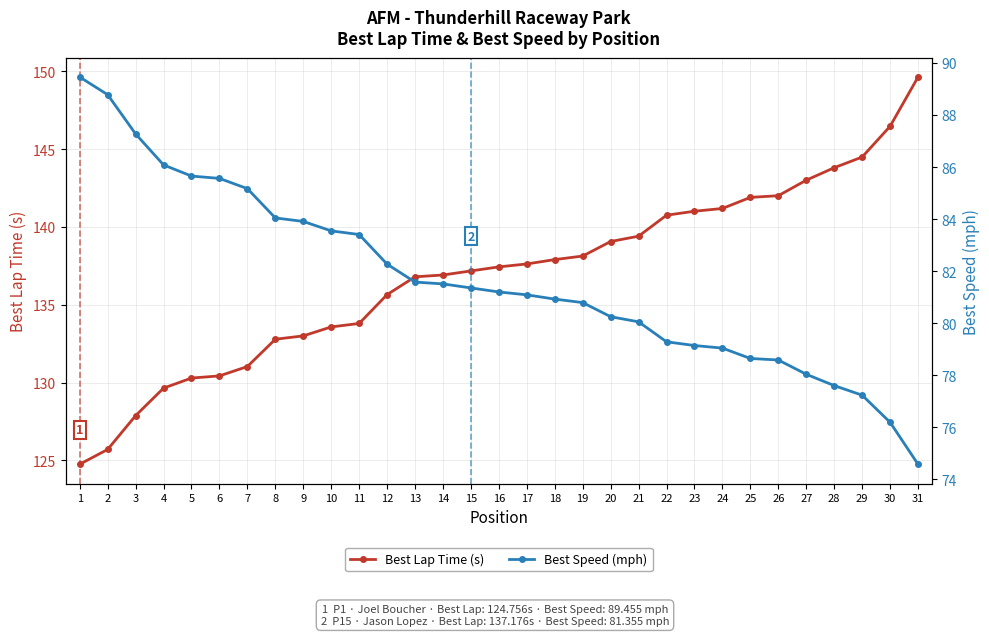

Reading left to right, list all the values displayed in this chart.

Best Lap Time (s): 1=124.8	2=125.7	3=127.9	4=129.6	5=130.3	6=130.4	7=131.0	8=132.8	9=133.0	10=133.6	11=133.8	12=135.7	13=136.8	14=136.9	15=137.2	16=137.4	17=137.6	18=137.9	19=138.1	20=139.1	21=139.4	22=140.8	23=141.0	24=141.2	25=141.9	26=142.0	27=143.0	28=143.8	29=144.5	30=146.5	31=149.6
Best Speed (mph): 1=89.5	2=88.8	3=87.3	4=86.1	5=85.7	6=85.6	7=85.2	8=84.0	9=83.9	10=83.5	11=83.4	12=82.3	13=81.6	14=81.5	15=81.4	16=81.2	17=81.1	18=80.9	19=80.8	20=80.2	21=80.1	22=79.3	23=79.1	24=79.0	25=78.6	26=78.6	27=78.0	28=77.6	29=77.2	30=76.2	31=74.6